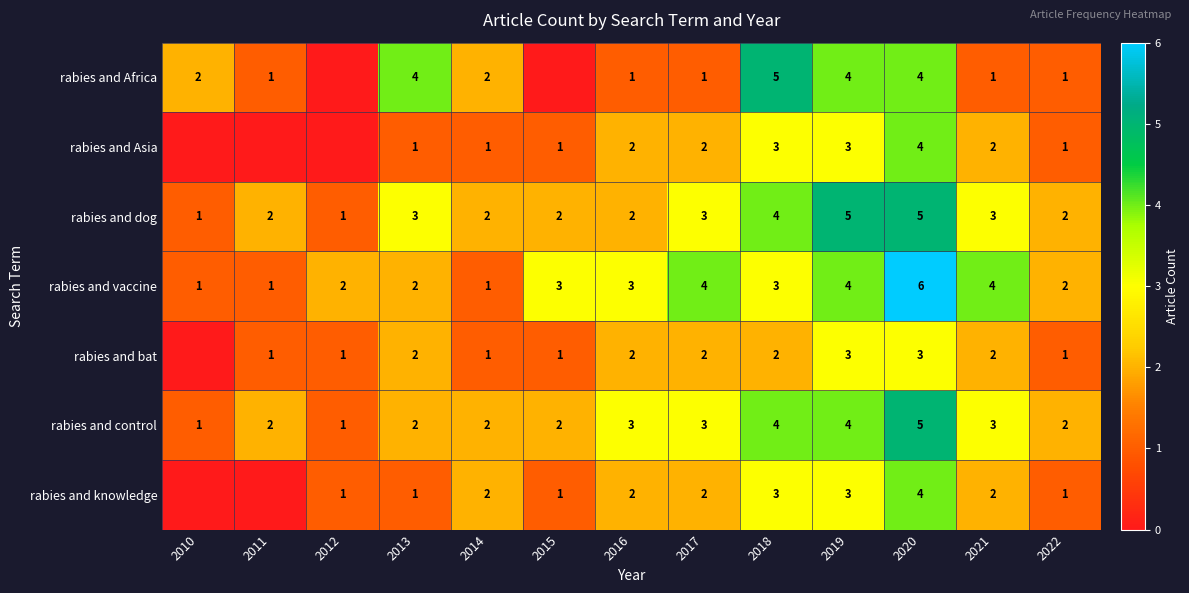

What value does the rabies and control series have at 2018?

4